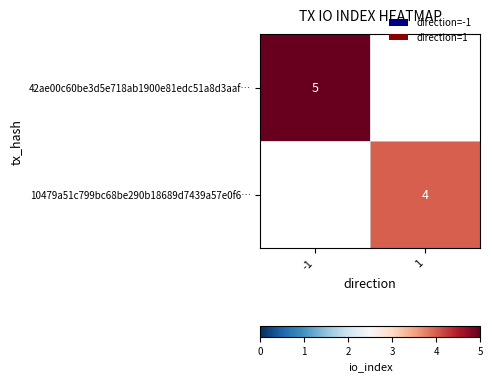

Is it true that 10479a51c799bc68be290b18689d7439a57e0f6… equals 4 at 1?

True